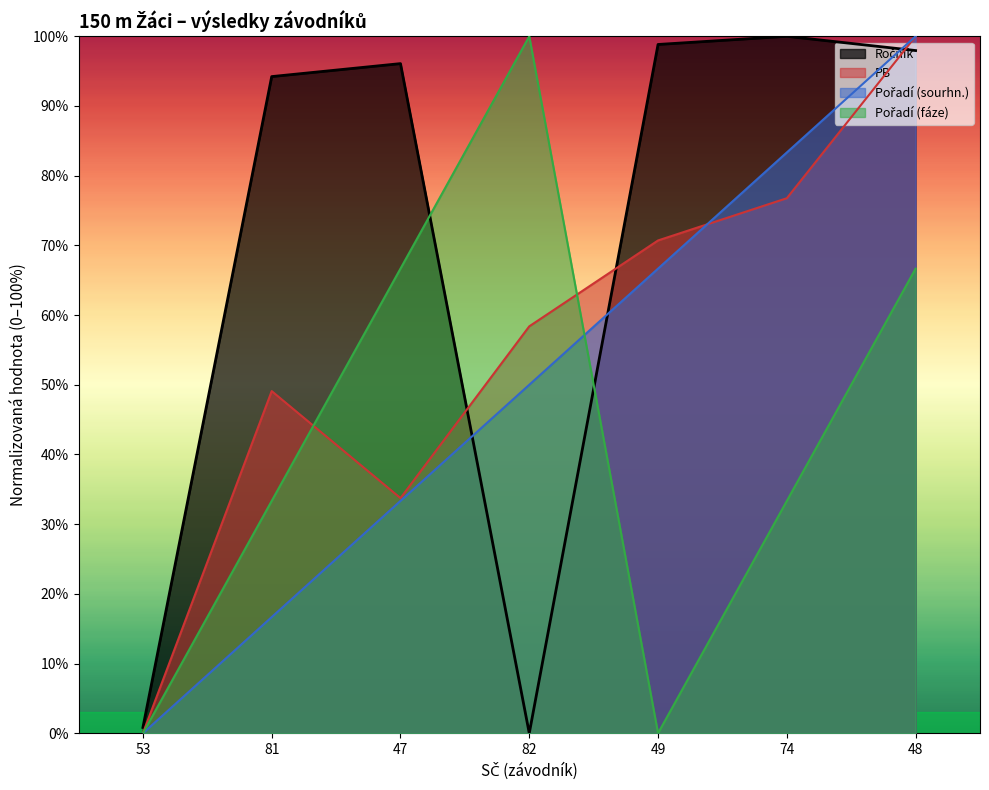

Which series ends up on top after the final intersection of Pořadí (fáze) and Pořadí (sourhn.)?

Pořadí (sourhn.)